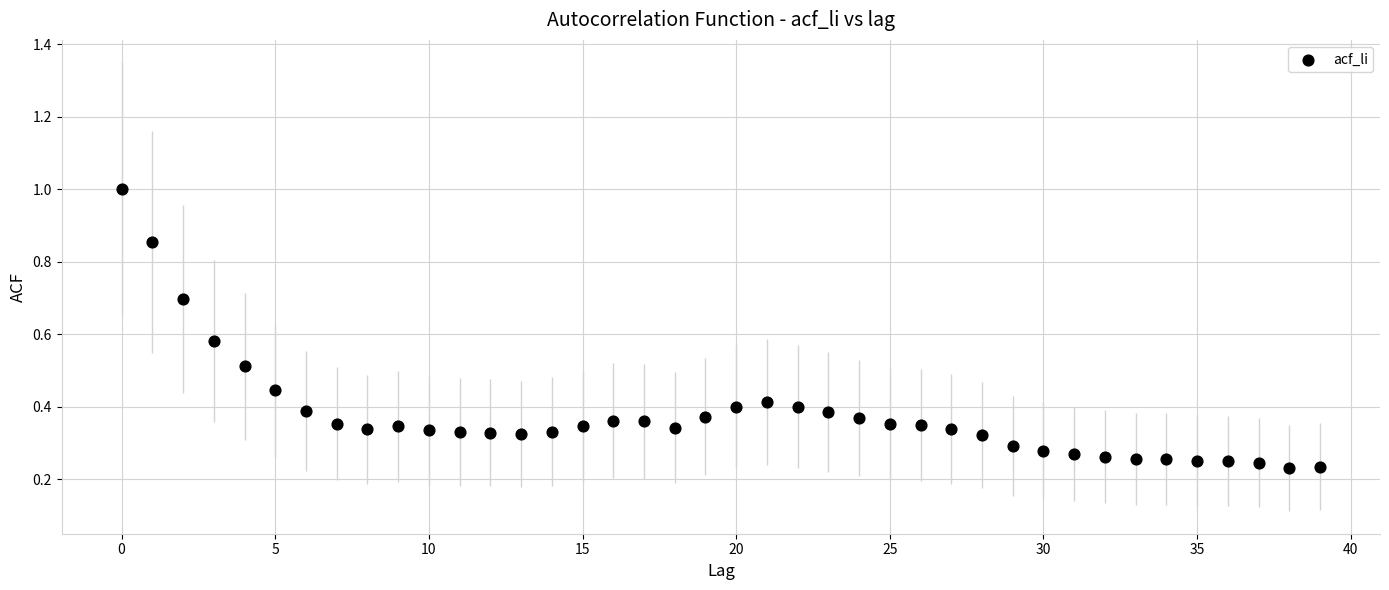

What is the range of Y values (max minus min)?

0.8